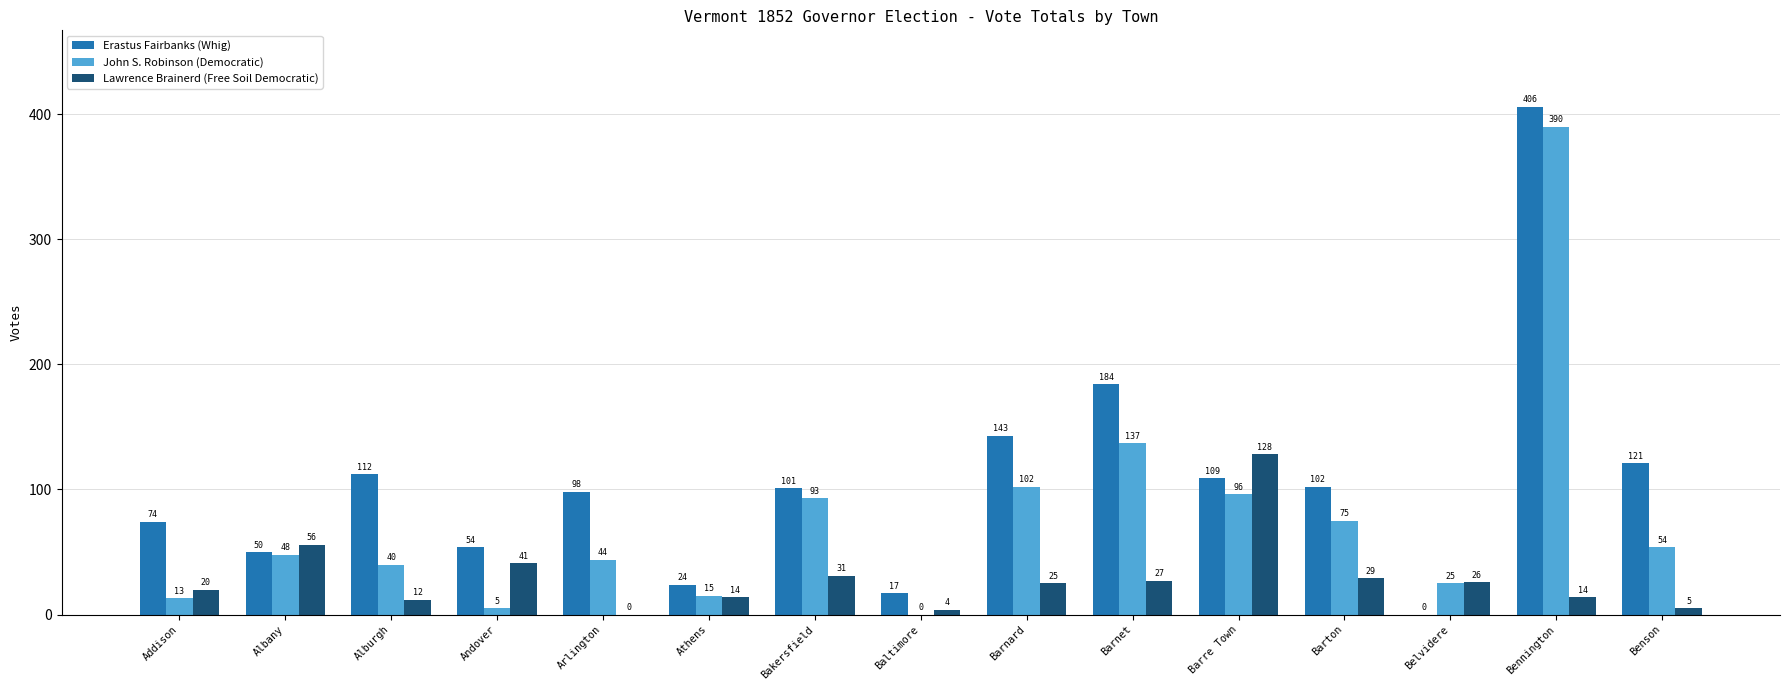

What value does the Lawrence Brainerd (Free Soil Democratic) series have at Bakersfield?

31